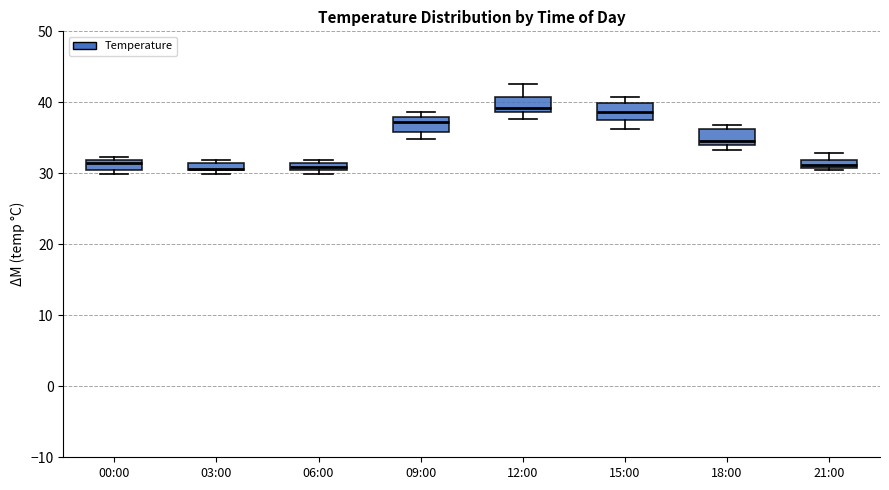

Where does the median line of the box for 09:00 sit on the y-axis? The values are not printed on the chart, so give them approximately, as read against the axis.

37